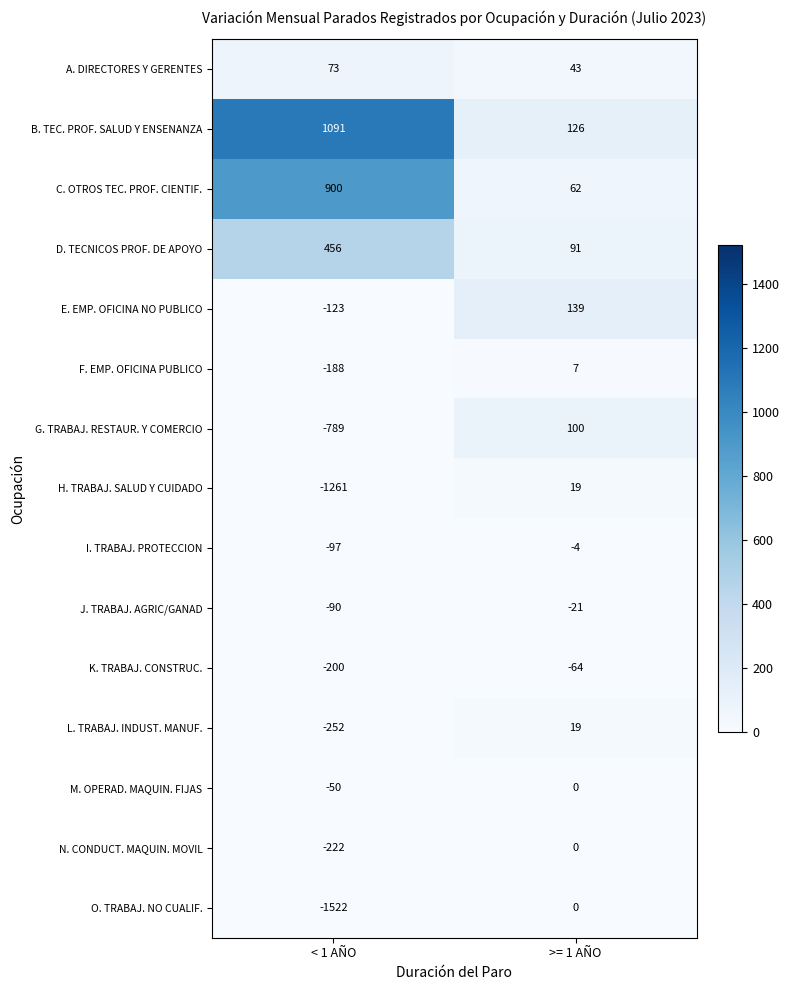

Reading left to right, transcribe all the data shown in this chart.

A. DIRECTORES Y GERENTES: < 1 AÑO=73	>= 1 AÑO=43
B. TEC. PROF. SALUD Y ENSENANZA: < 1 AÑO=1091	>= 1 AÑO=126
C. OTROS TEC. PROF. CIENTIF.: < 1 AÑO=900	>= 1 AÑO=62
D. TECNICOS PROF. DE APOYO: < 1 AÑO=456	>= 1 AÑO=91
E. EMP. OFICINA NO PUBLICO: < 1 AÑO=-123	>= 1 AÑO=139
F. EMP. OFICINA PUBLICO: < 1 AÑO=-188	>= 1 AÑO=7
G. TRABAJ. RESTAUR. Y COMERCIO: < 1 AÑO=-789	>= 1 AÑO=100
H. TRABAJ. SALUD Y CUIDADO: < 1 AÑO=-1261	>= 1 AÑO=19
I. TRABAJ. PROTECCION: < 1 AÑO=-97	>= 1 AÑO=-4
J. TRABAJ. AGRIC/GANAD: < 1 AÑO=-90	>= 1 AÑO=-21
K. TRABAJ. CONSTRUC.: < 1 AÑO=-200	>= 1 AÑO=-64
L. TRABAJ. INDUST. MANUF.: < 1 AÑO=-252	>= 1 AÑO=19
M. OPERAD. MAQUIN. FIJAS: < 1 AÑO=-50	>= 1 AÑO=0
N. CONDUCT. MAQUIN. MOVIL: < 1 AÑO=-222	>= 1 AÑO=0
O. TRABAJ. NO CUALIF.: < 1 AÑO=-1522	>= 1 AÑO=0